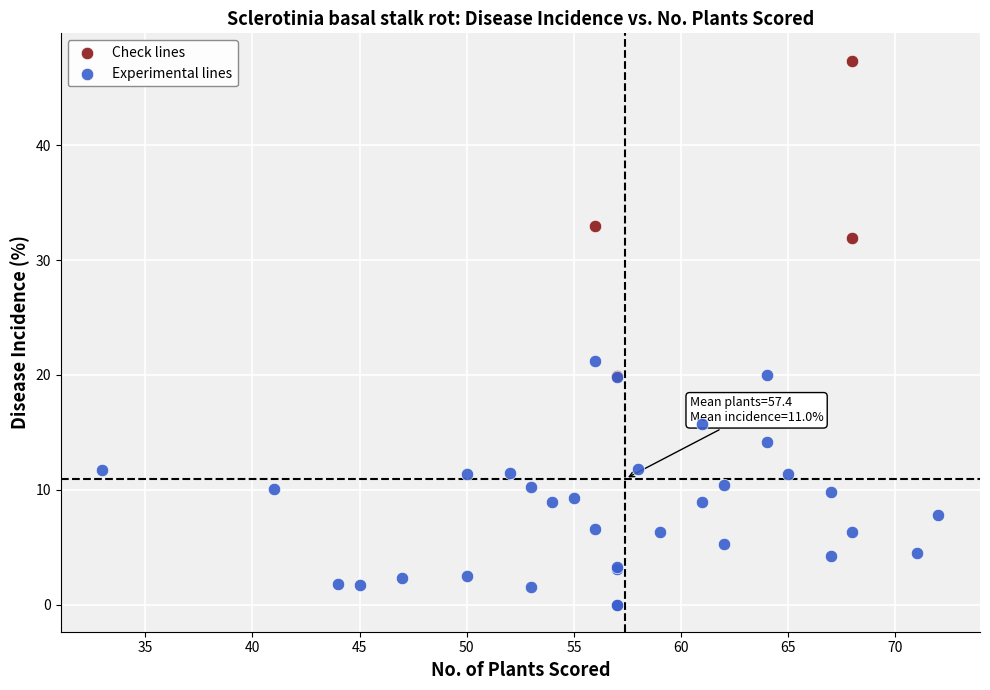

Which series reaches the maximum Y coordinate?

Check lines